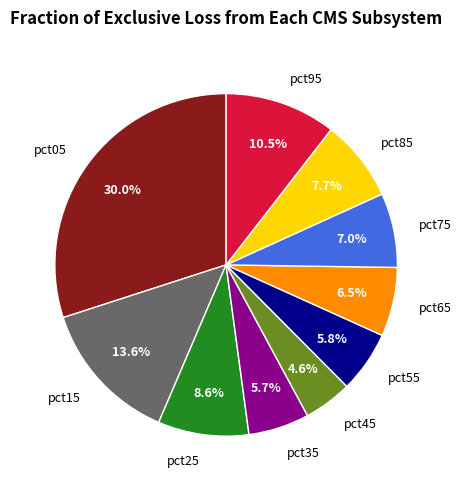

To the nearest percent, what is the difference between the pct25 and pct95 slice percentages?

2%